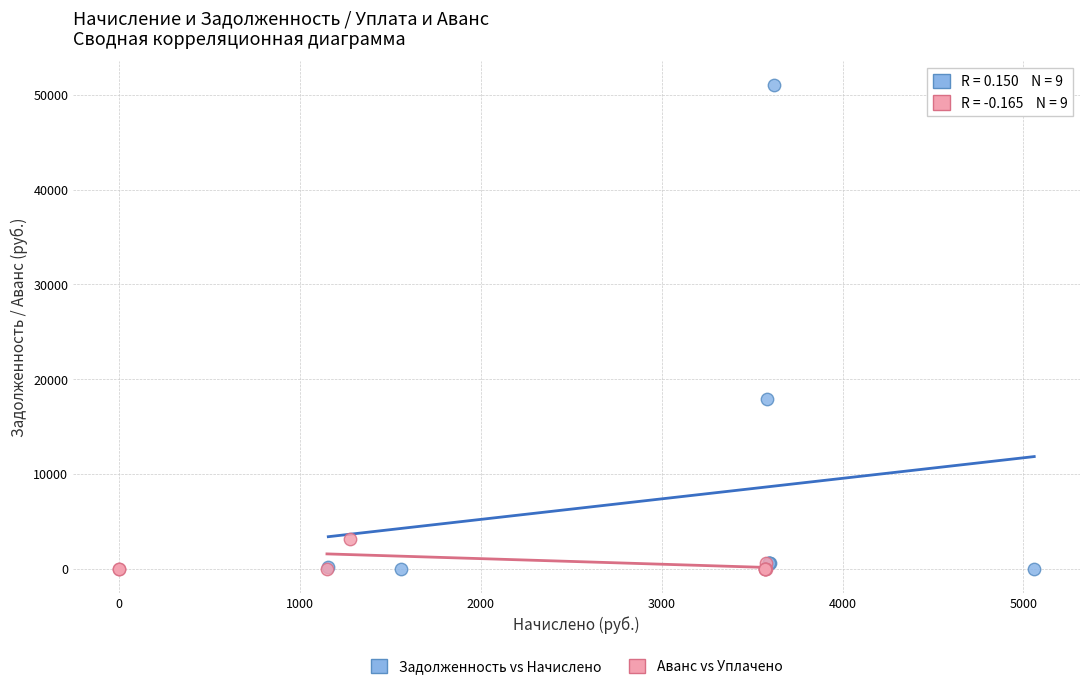

Which series has the largest Y range (max minus min)?

Задолженность vs Начислено